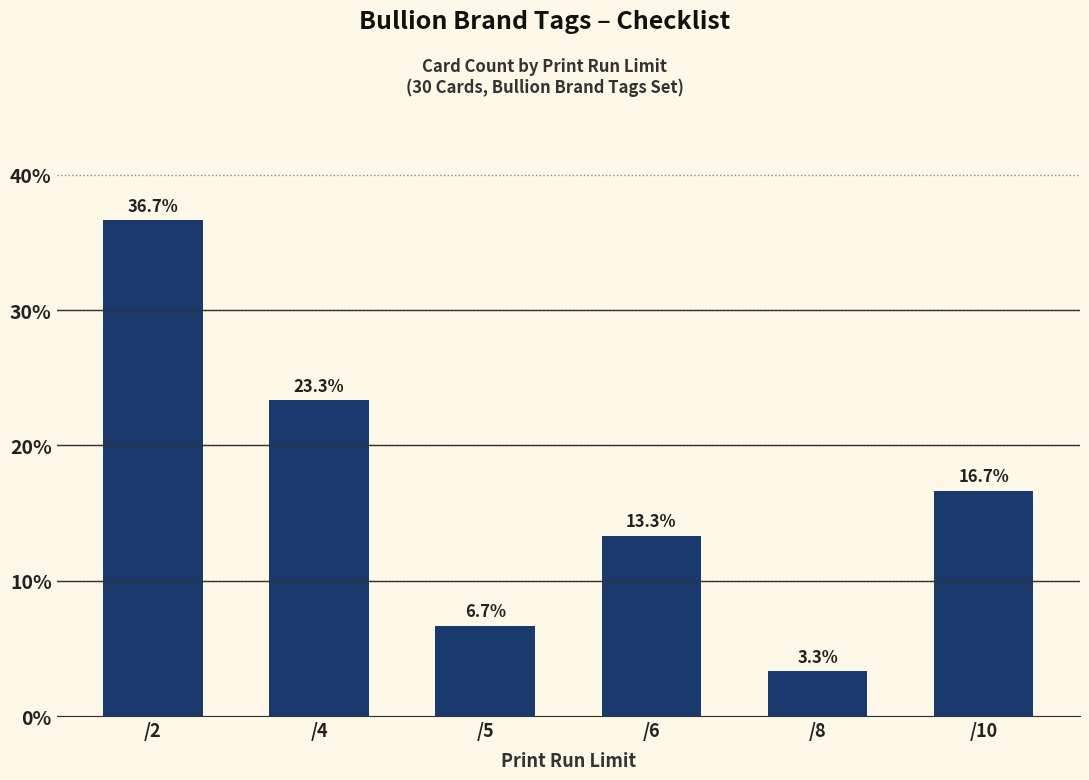

Count the number of categories in the chart.

6